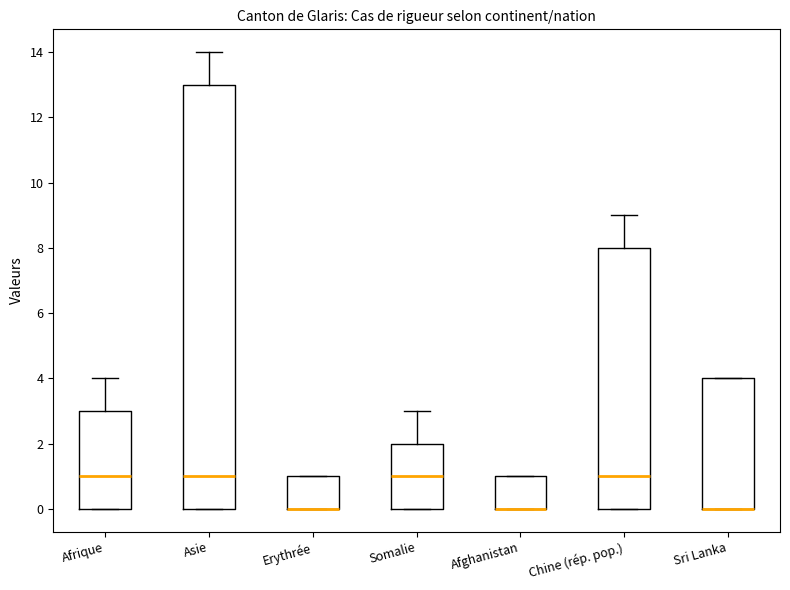

Which box is the tallest, from its lower edge to its upper edge?

Asie